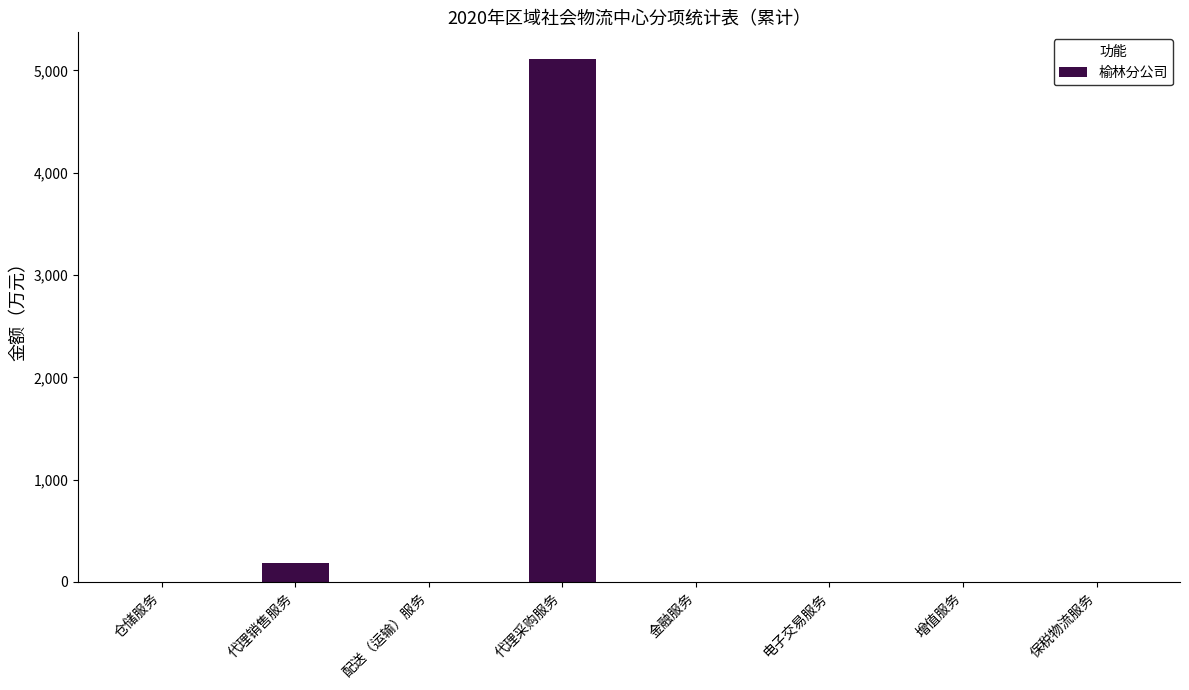

What is the sum of the values at 代理销售服务 and 电子交易服务?

182.8